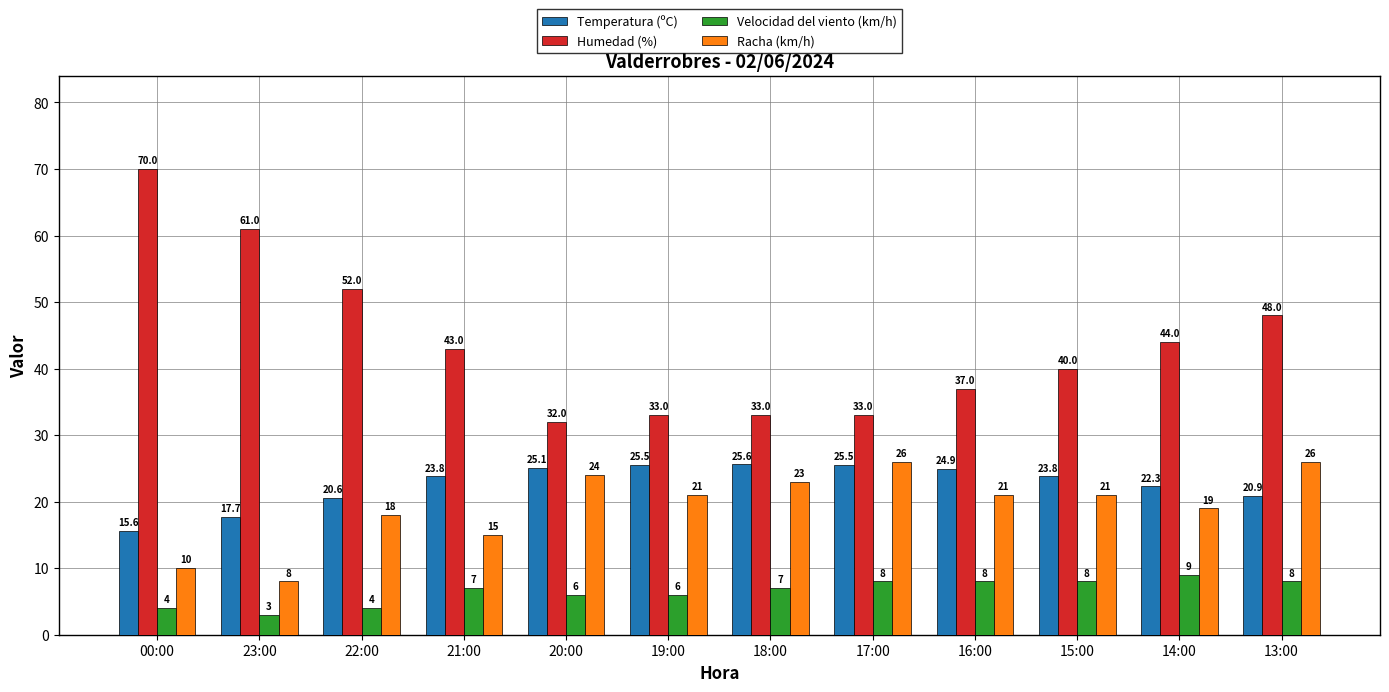

Reading left to right, what are all the values shown in this chart?

Temperatura (ºC): 00:00=15.6	23:00=17.7	22:00=20.6	21:00=23.8	20:00=25.1	19:00=25.5	18:00=25.6	17:00=25.5	16:00=24.9	15:00=23.8	14:00=22.3	13:00=20.9
Humedad (%): 00:00=70.0	23:00=61.0	22:00=52.0	21:00=43.0	20:00=32.0	19:00=33.0	18:00=33.0	17:00=33.0	16:00=37.0	15:00=40.0	14:00=44.0	13:00=48.0
Velocidad del viento (km/h): 00:00=4.0	23:00=3.0	22:00=4.0	21:00=7.0	20:00=6.0	19:00=6.0	18:00=7.0	17:00=8.0	16:00=8.0	15:00=8.0	14:00=9.0	13:00=8.0
Racha (km/h): 00:00=10.0	23:00=8.0	22:00=18.0	21:00=15.0	20:00=24.0	19:00=21.0	18:00=23.0	17:00=26.0	16:00=21.0	15:00=21.0	14:00=19.0	13:00=26.0